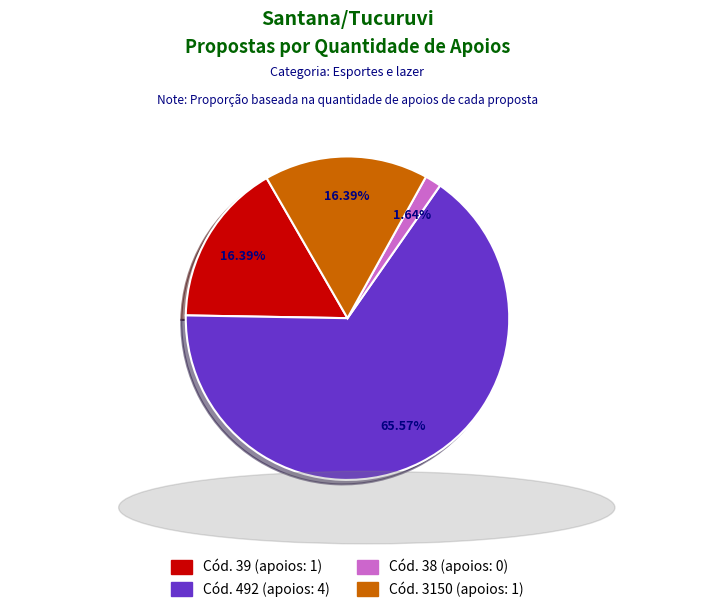

Which category accounts for the majority?

Cód. 492 (apoios: 4)